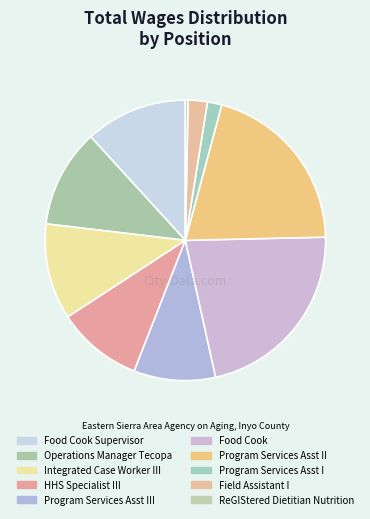

Is there a majority slice in this chart?

No